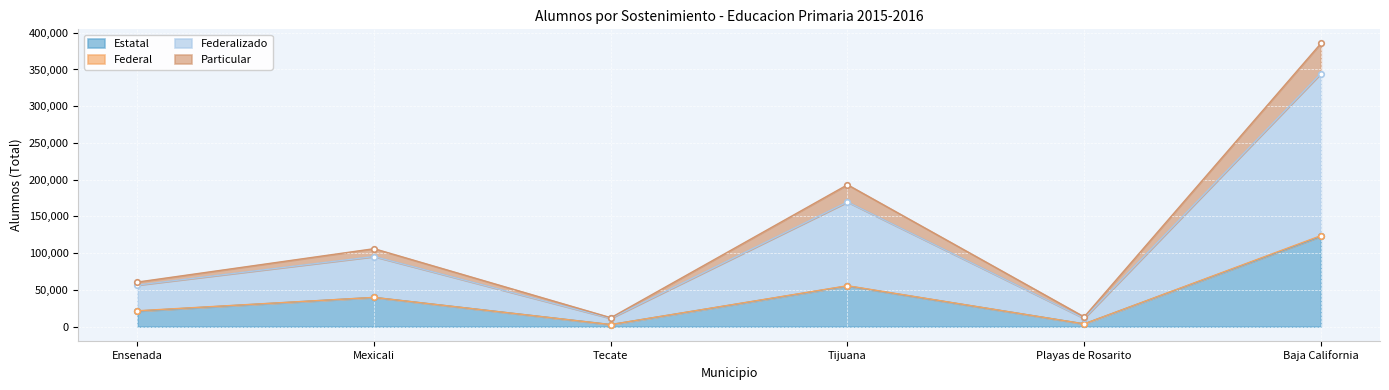

Which series has the largest range (max minus min)?

Federalizado